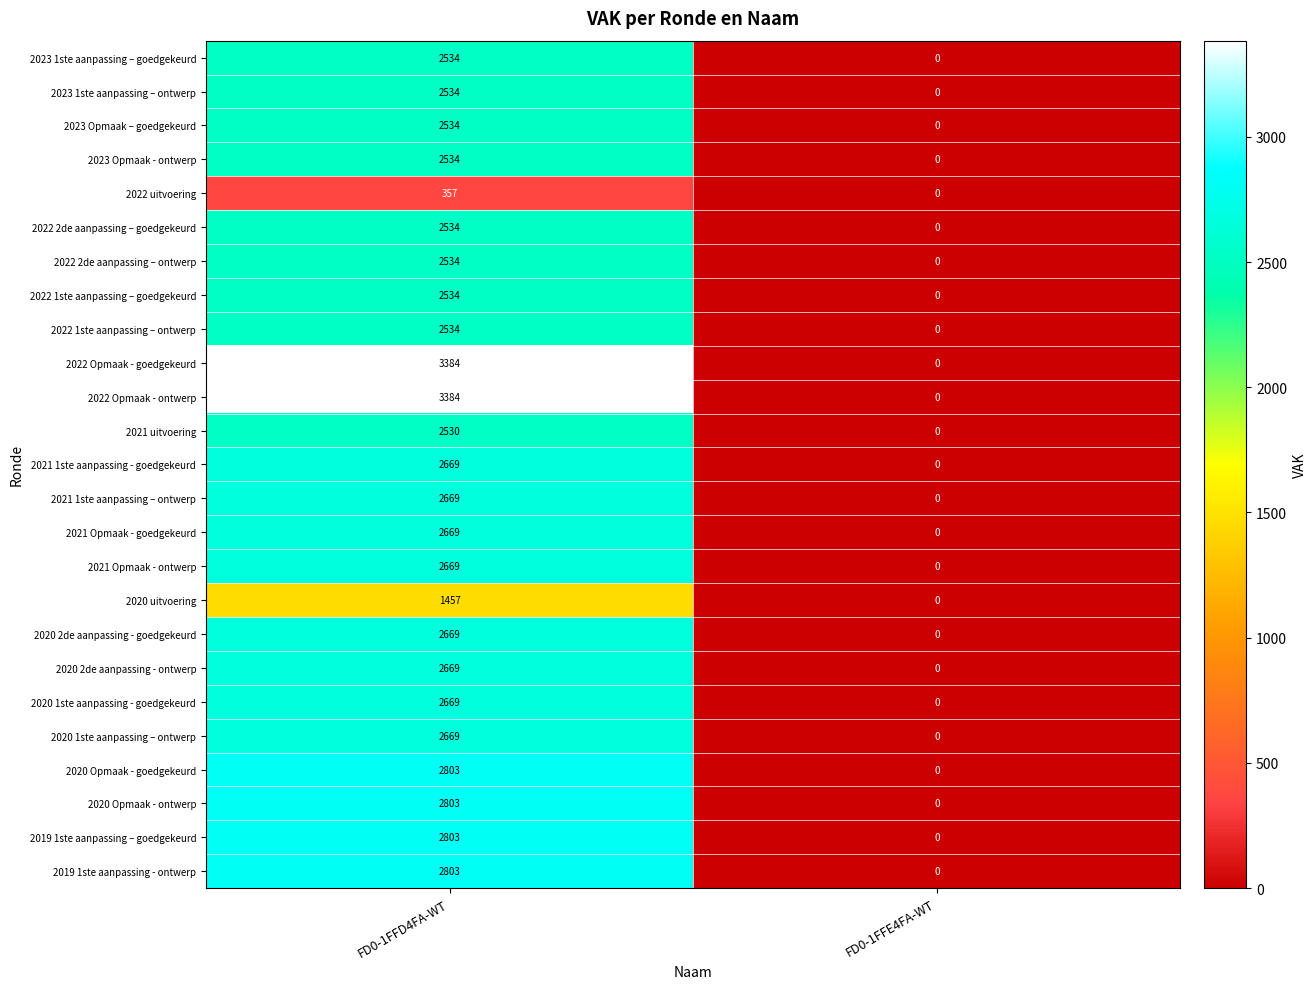

At how many categories does at least one series exceed 1075?

1